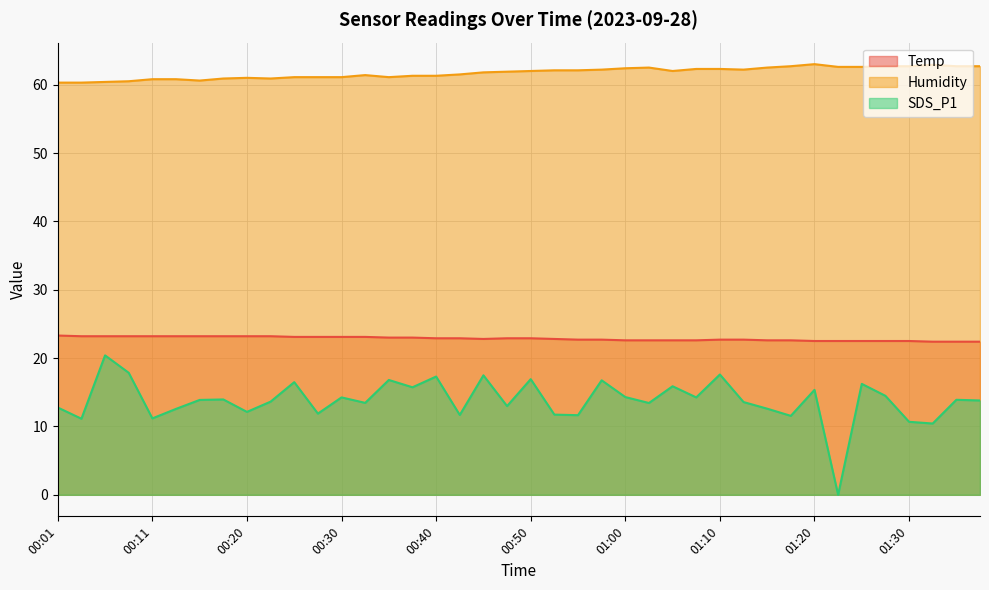

What is the maximum value shown in the chart?

63.0